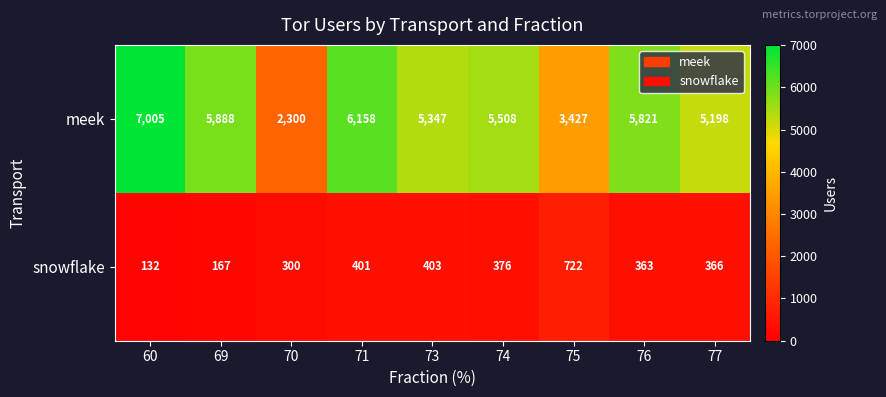

At which category does the chart reach its peak across all series?

60